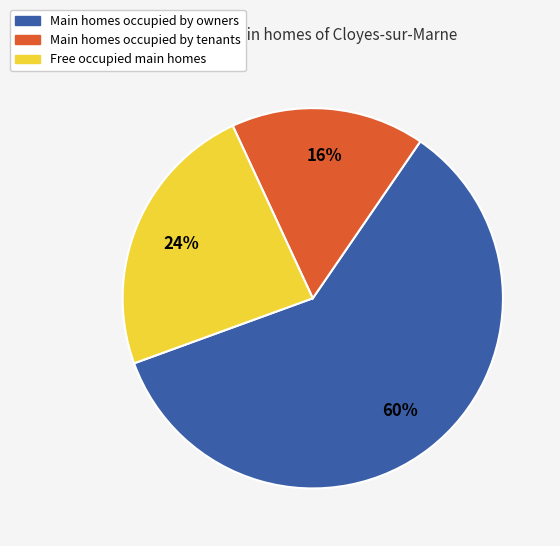

Does any single category account for the majority?

Yes